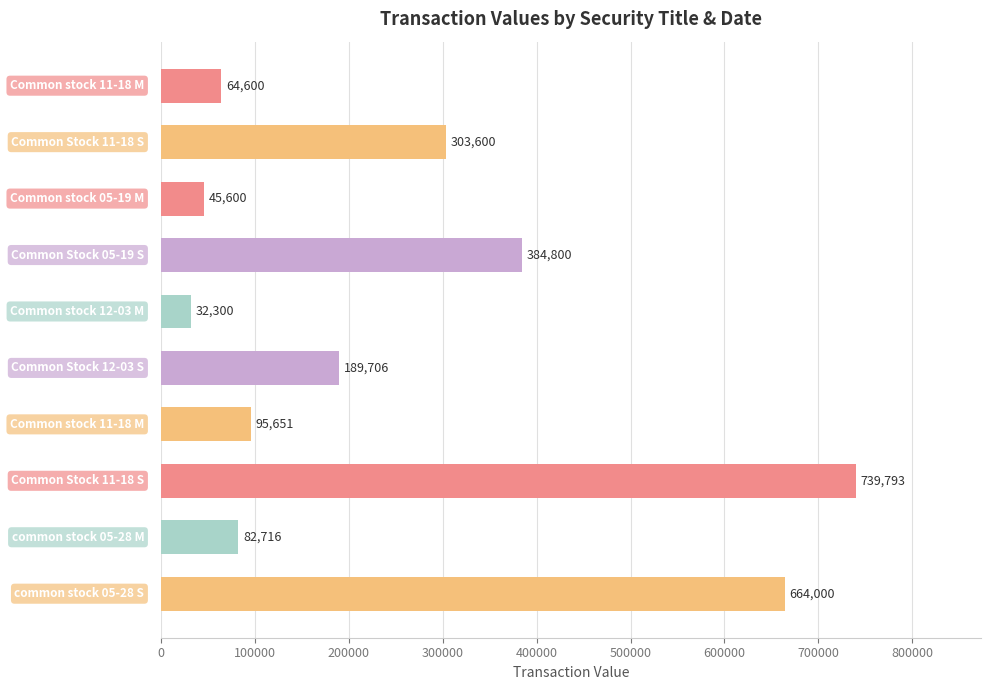

What is the sum of all values?

2602766